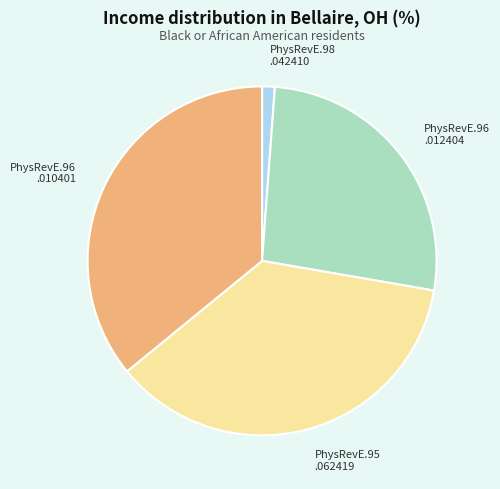

Is there any slice that represents more than half of the pie?

No